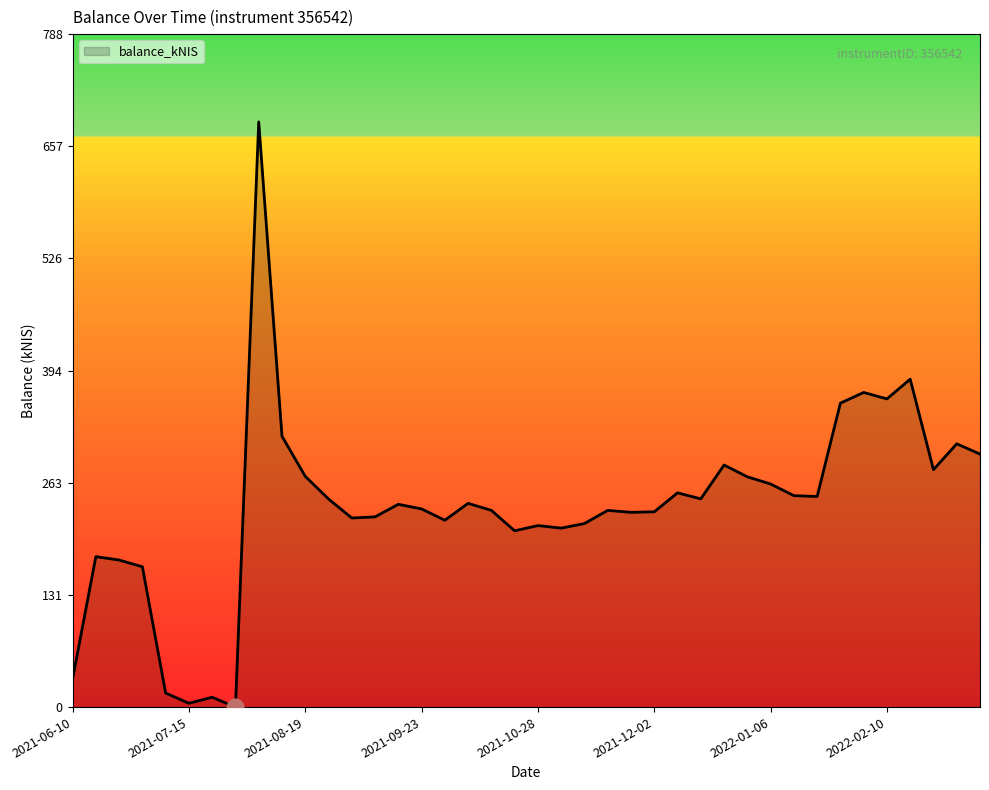

How many series are shown in this chart?

1